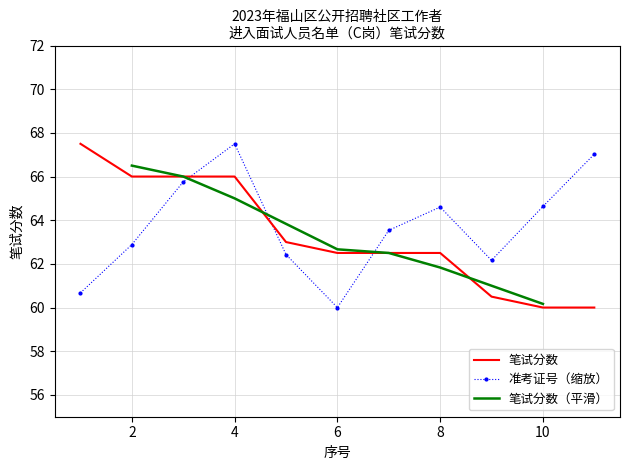

At which label does 准考证号（缩放） reach its minimum?

6